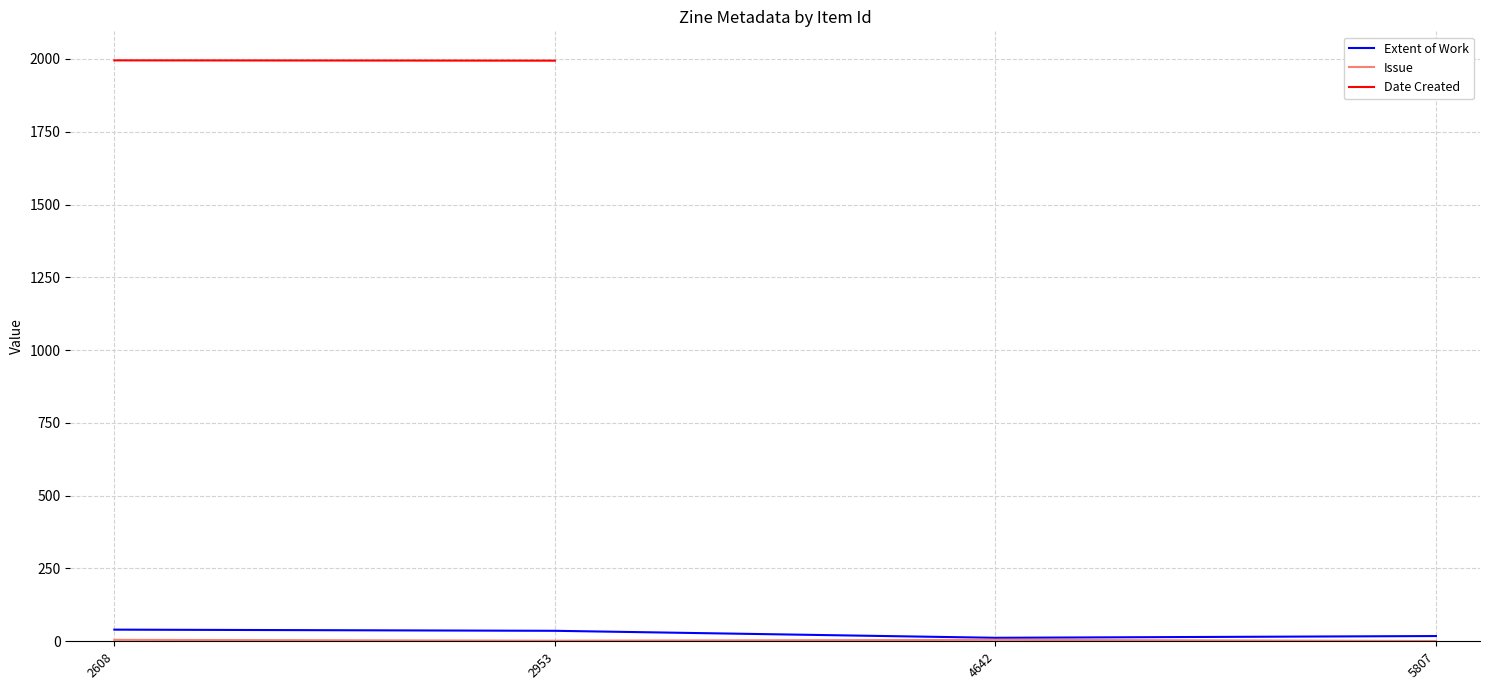

What is the average value of the Issue series?

3.2